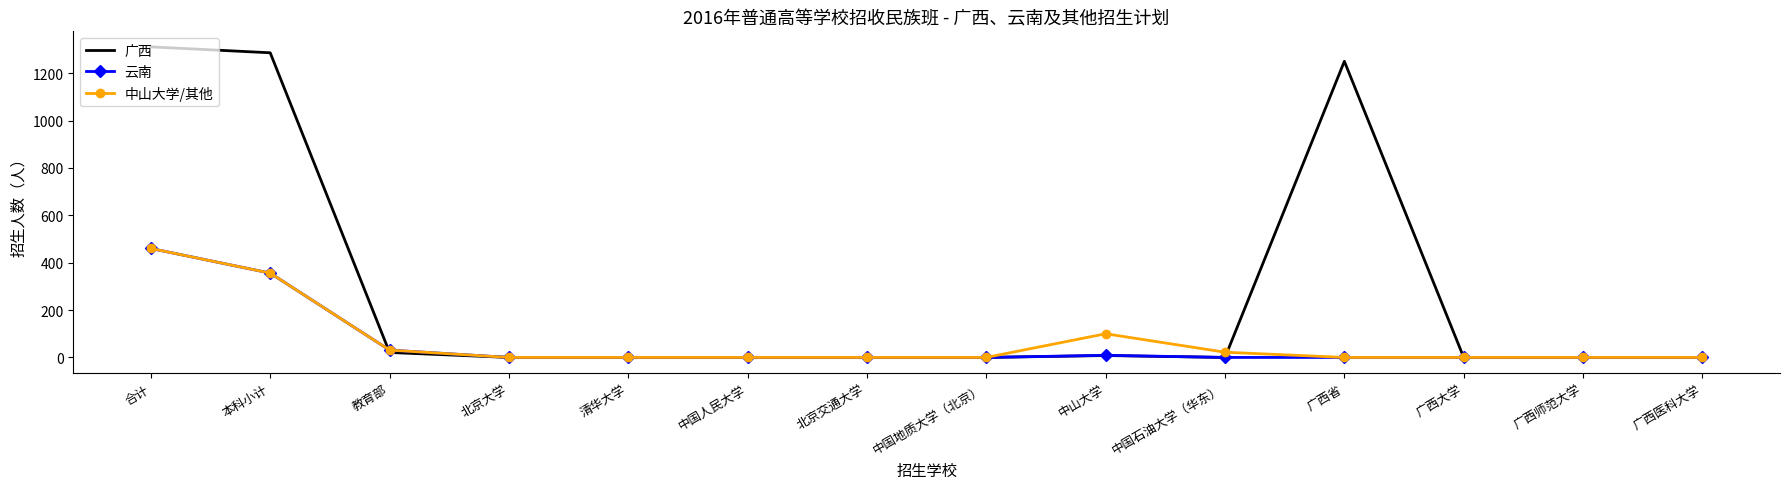

True or false: 广西 has a value of 0 at 广西师范大学.

True